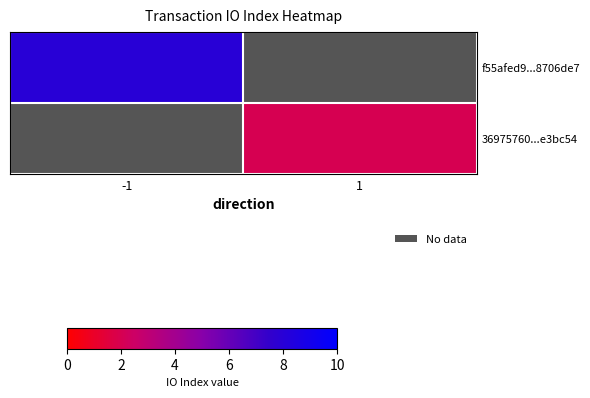

True or false: f55afed9...8706de7 has a value of 8.0 at -1.

True